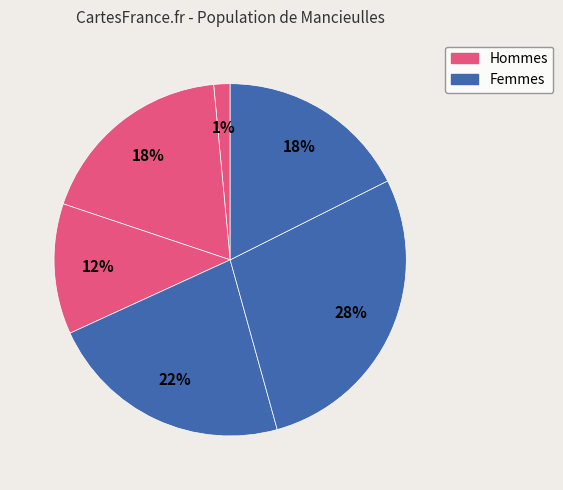

Is there any slice that represents more than half of the pie?

No